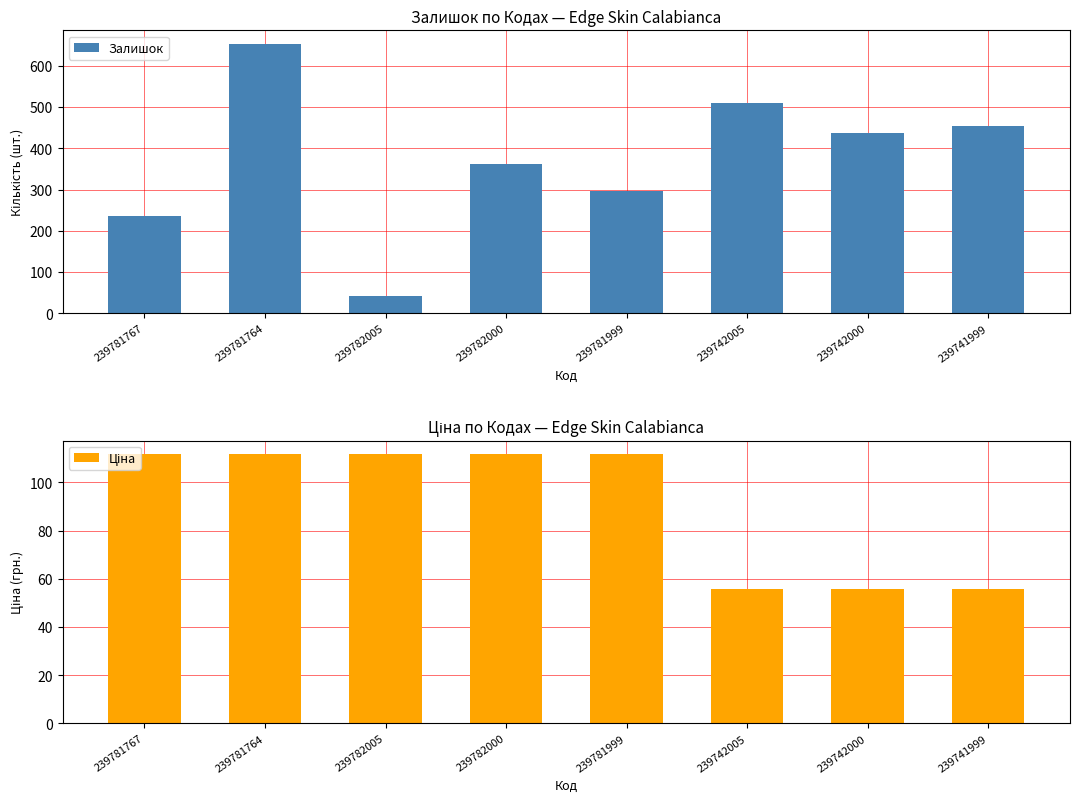

What position from the right is 239781764?

7